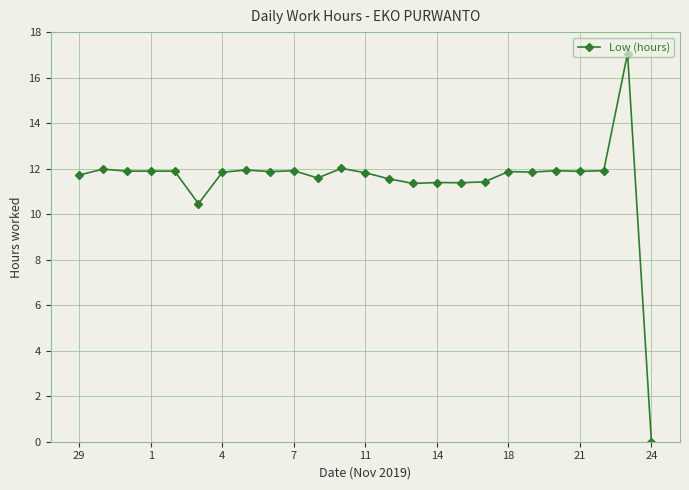

True or false: there are more than 2 points higher than both neighbors.

True